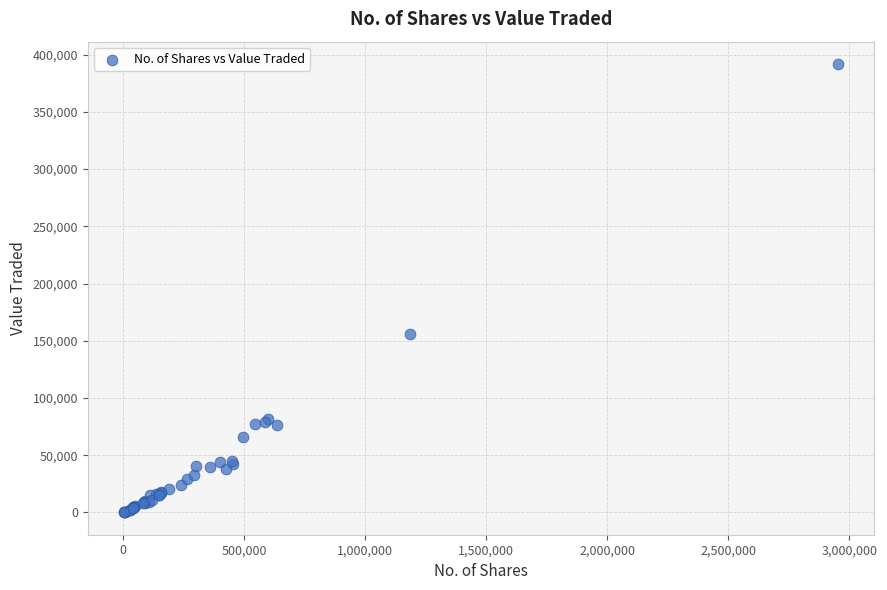

What Y value in the scatter plot is closest to 195945?

155685